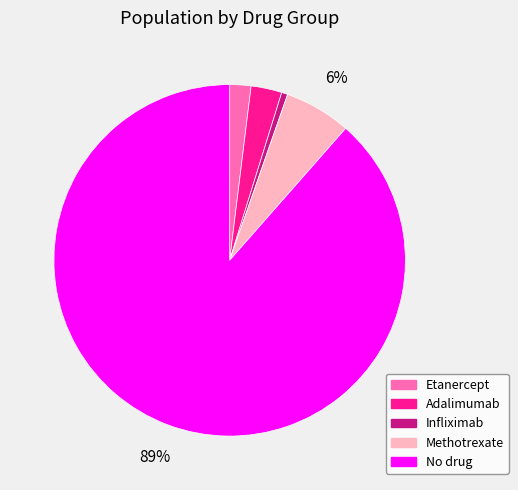

Combined, do No drug and Adalimumab account for over 50%?

Yes